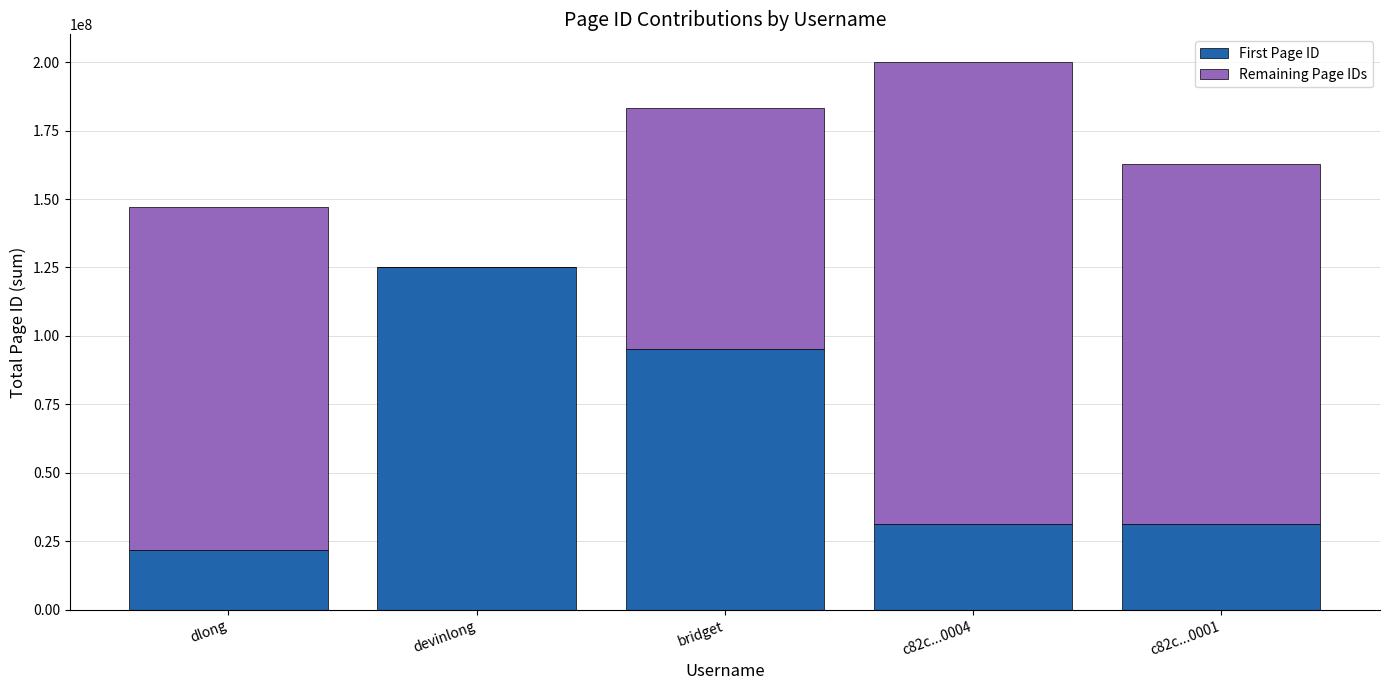

What is the maximum value for First Page ID?

125239453